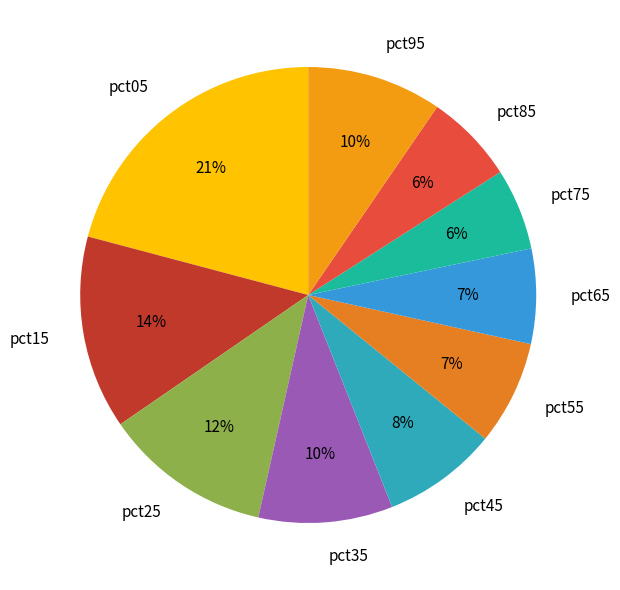

Is it true that pct95 is 10% of the pie?

True